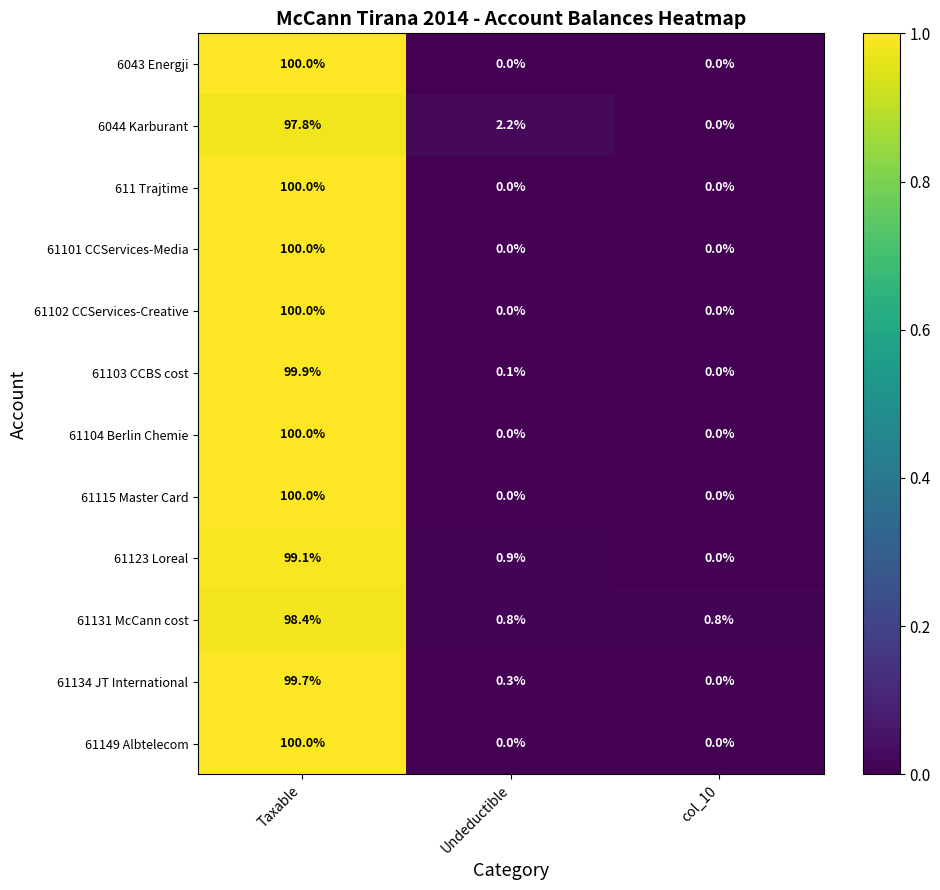

How many categories are shown in the chart?

3